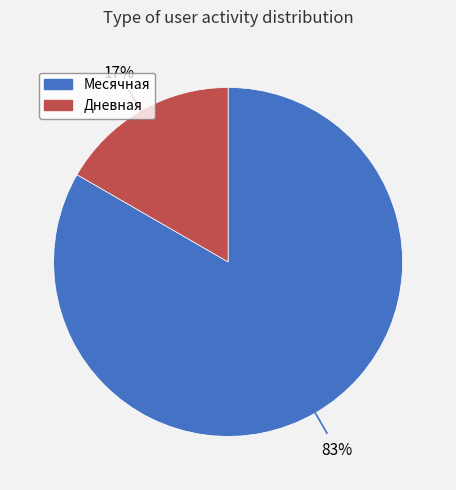

Between Месячная and Дневная, which is larger?

Месячная